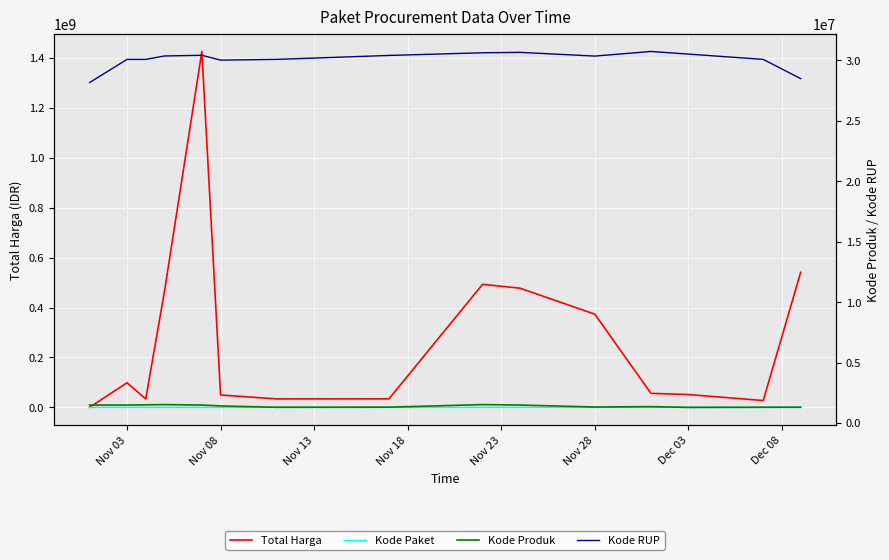

Read the Kode Paket value at Dec 03.

117783